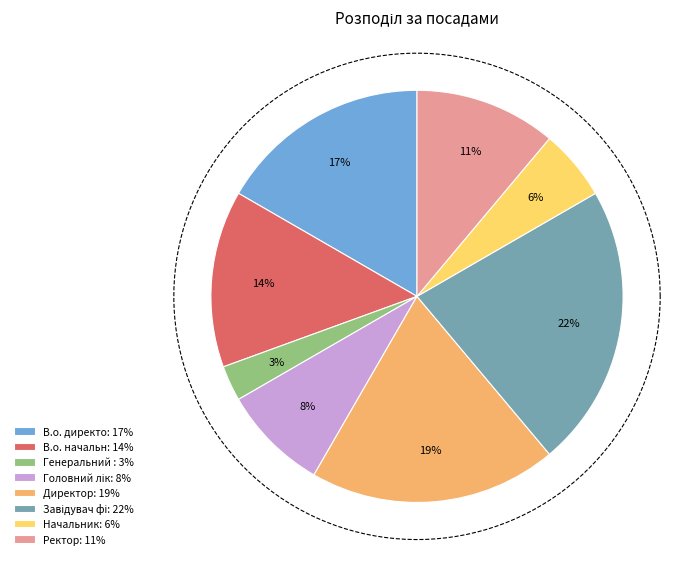

The Завідувач філією slice represents 22% of the pie. True or false?

True